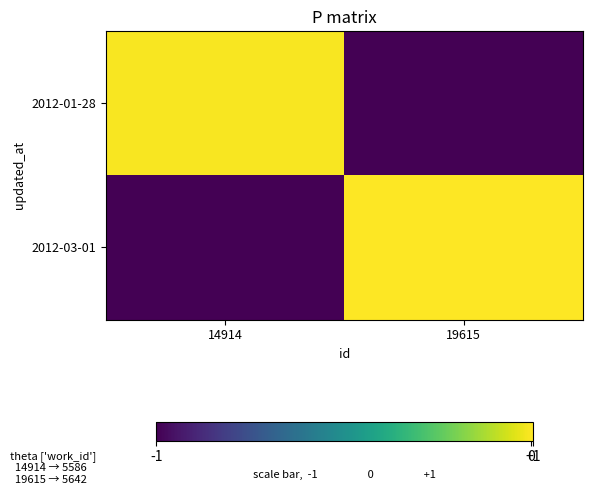

List the series in order of their overall mean, highest first.

2012-03-01, 2012-01-28